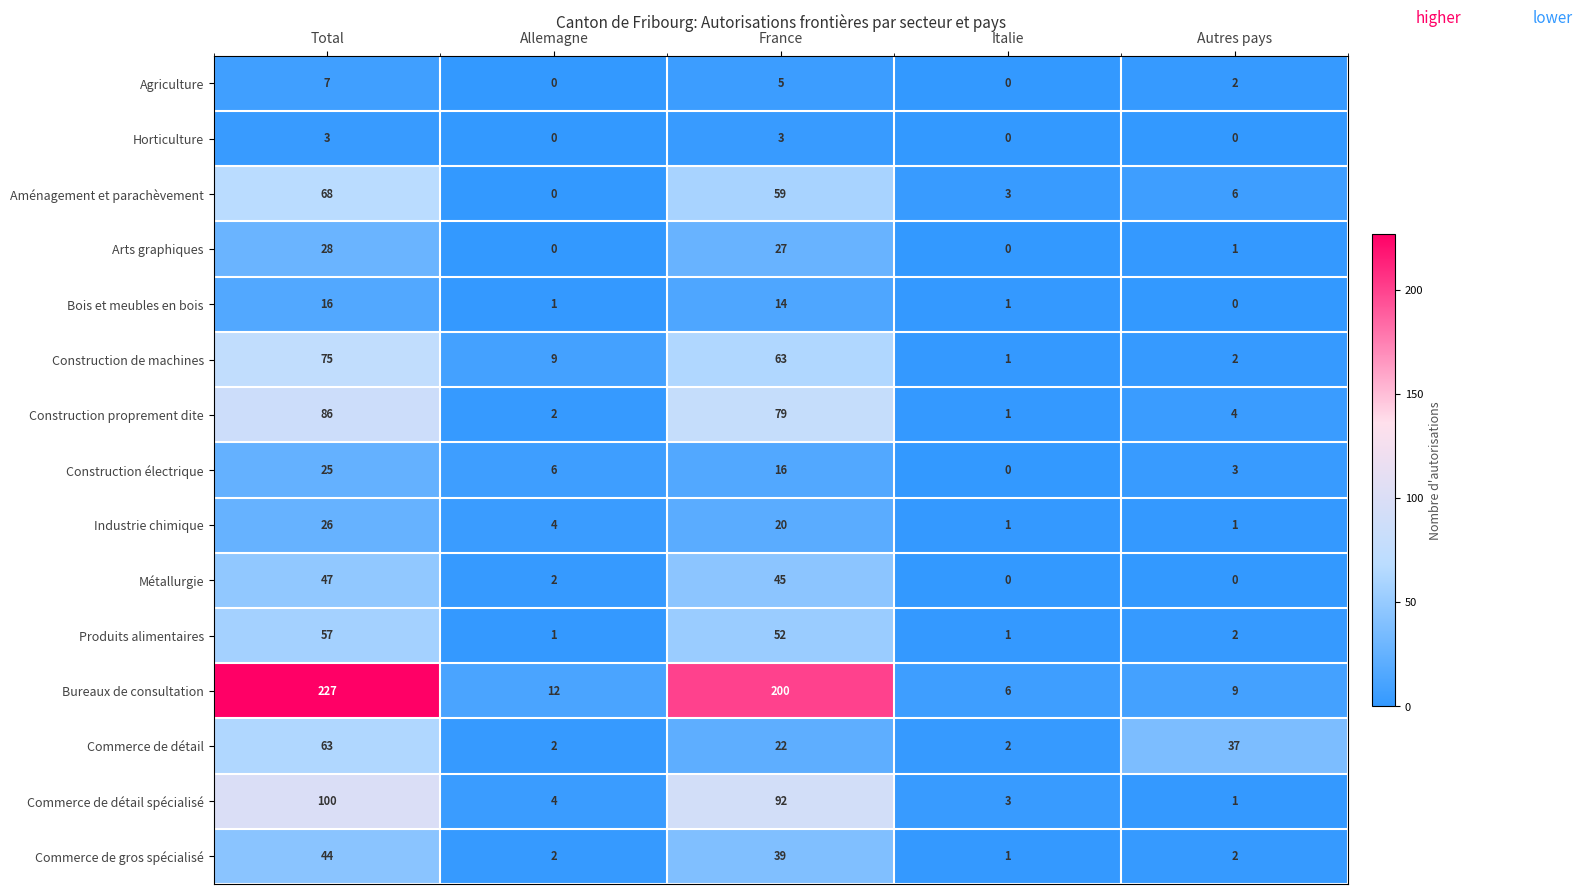

What is the maximum value shown in the chart?

227